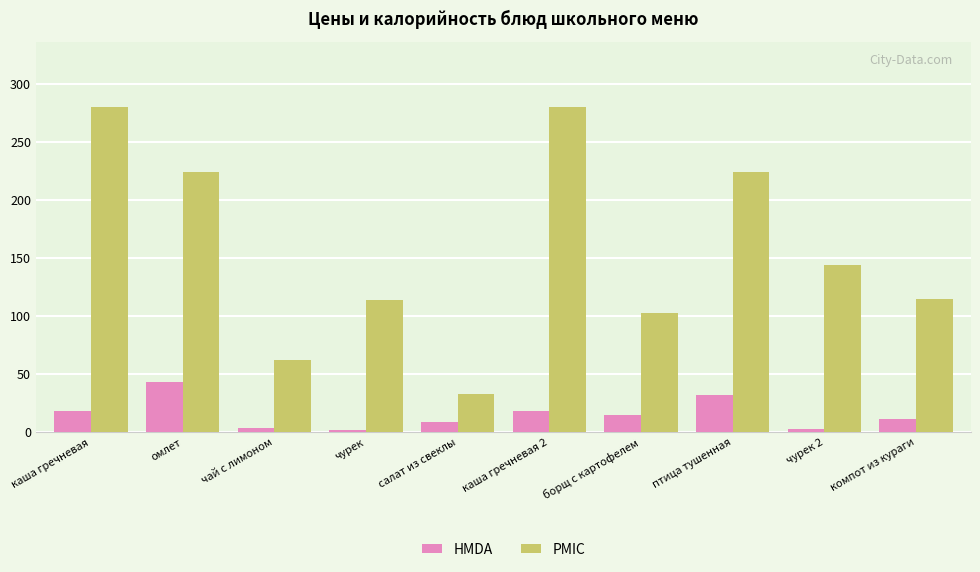

Count the number of data series in this chart.

2